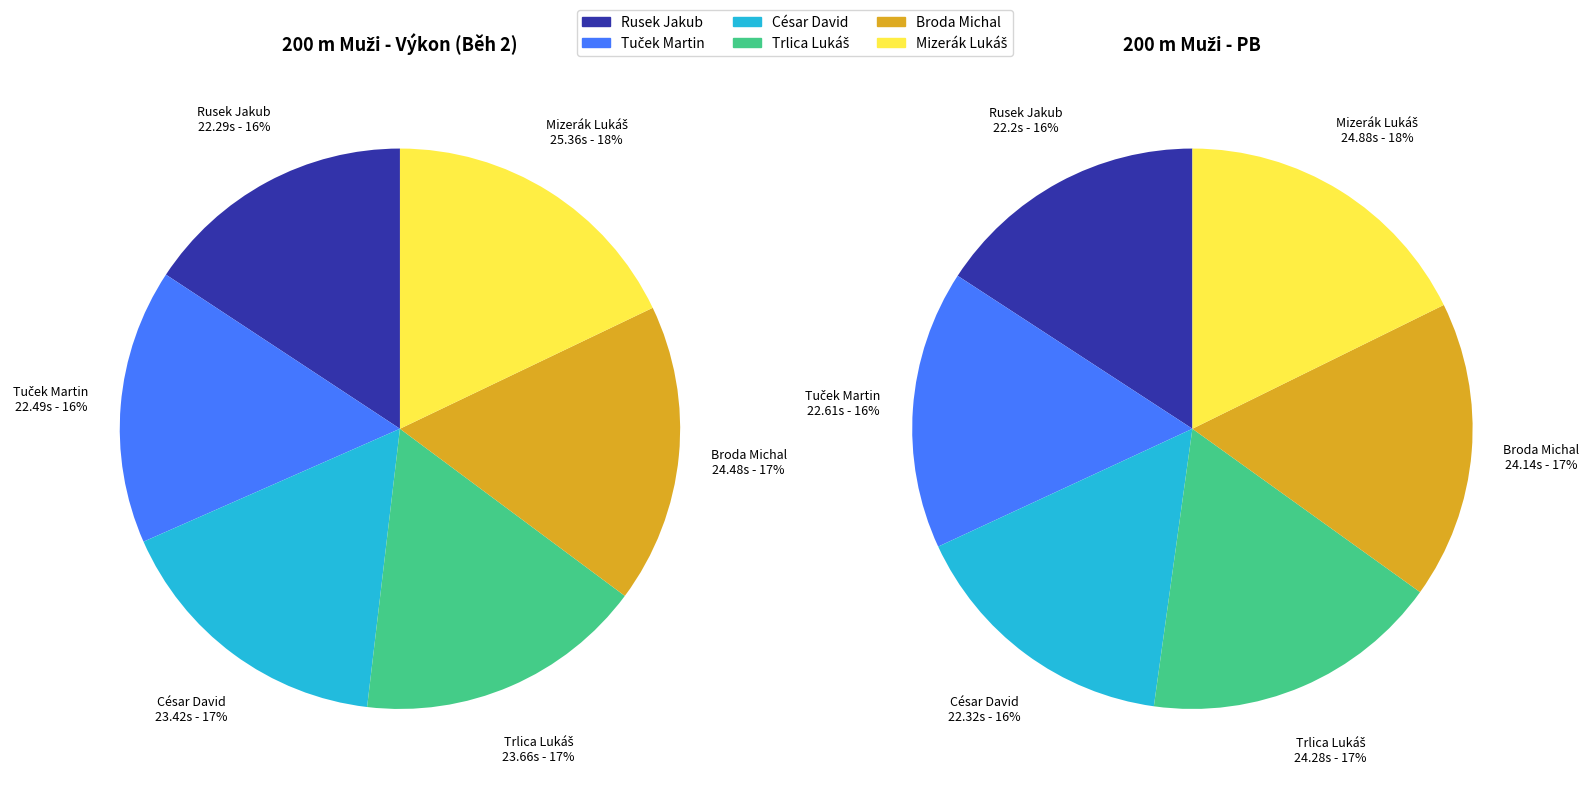

Is it true that Rusek Jakub is 6% of the pie?

False